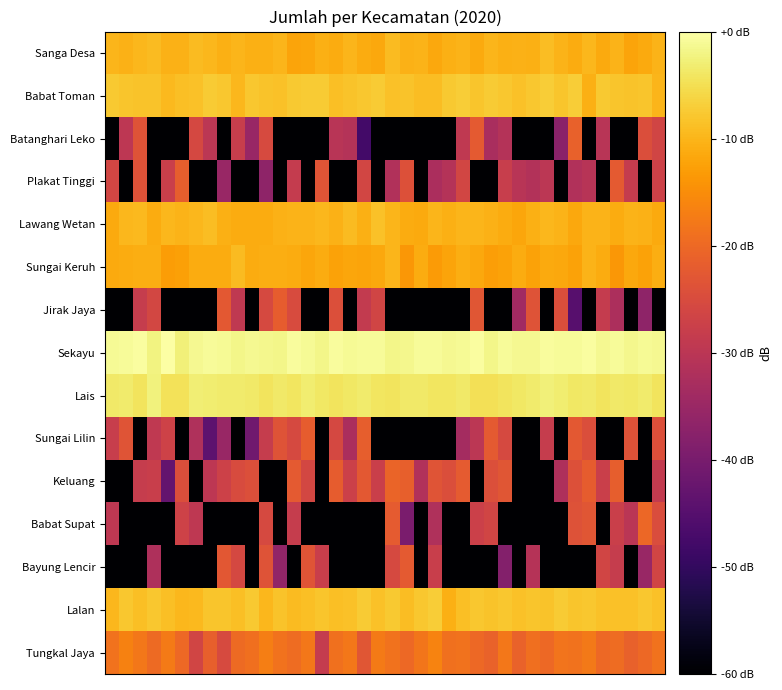

Reading left to right, list all the values displayed in this chart.

Sanga Desa: -9.9	-10.4	-9.8	-9.2	-10.4	-10.4	-9.2	-9.7	-10.6	-9.8	-10.6	-10.6	-10.1	-12.1	-11.9	-10.7	-11.1	-10.0	-11.0	-11.5	-9.2	-10.4	-10.2	-11.6	-10.7	-10.2	-11.3	-10.0	-10.8	-10.5	-10.8	-9.0	-10.3	-11.2	-9.6	-11.3	-10.1	-12.2	-11.5	-10.1
Babat Toman: -7.6	-8.0	-8.2	-8.4	-9.4	-8.7	-8.5	-7.4	-7.9	-9.7	-7.9	-8.4	-8.7	-7.7	-7.4	-7.5	-8.8	-8.4	-7.9	-7.5	-8.5	-8.3	-9.0	-9.1	-7.6	-7.2	-8.2	-7.5	-7.9	-8.6	-7.9	-7.1	-8.2	-7.1	-10.7	-7.6	-8.1	-8.4	-8.1	-9.9
Batanghari Leko: -60.0	-29.6	-23.5	-60.0	-60.0	-60.0	-25.6	-30.0	-60.0	-28.1	-35.3	-25.3	-60.0	-60.0	-60.0	-60.0	-30.5	-31.0	-47.8	-60.0	-60.0	-60.0	-60.0	-60.0	-60.0	-29.1	-22.4	-32.7	-31.1	-60.0	-60.0	-60.0	-37.3	-21.3	-60.0	-30.4	-60.0	-60.0	-24.6	-26.4
Plakat Tinggi: -26.2	-60.0	-23.7	-60.0	-27.5	-21.8	-60.0	-60.0	-35.2	-60.0	-60.0	-36.8	-60.0	-28.4	-60.0	-23.3	-60.0	-60.0	-26.1	-60.0	-31.6	-24.0	-60.0	-32.5	-31.0	-26.2	-60.0	-60.0	-28.0	-30.4	-31.2	-29.8	-60.0	-31.5	-30.5	-60.0	-22.5	-28.4	-60.0	-27.0
Lawang Wetan: -11.3	-9.8	-9.6	-11.1	-9.7	-10.1	-9.8	-9.1	-10.6	-11.0	-11.2	-11.1	-10.5	-10.1	-10.2	-9.8	-10.4	-9.4	-10.6	-8.6	-9.9	-11.1	-11.3	-10.0	-10.6	-9.9	-10.0	-10.5	-11.1	-11.8	-10.8	-9.8	-10.2	-11.5	-10.3	-10.1	-11.2	-10.3	-10.4	-11.4
Sungai Keruh: -11.4	-11.2	-10.8	-10.8	-13.0	-12.5	-11.2	-11.2	-11.2	-9.2	-11.2	-10.8	-10.9	-11.1	-11.9	-11.0	-12.4	-11.9	-12.1	-11.6	-10.0	-13.6	-11.1	-13.3	-12.1	-10.8	-11.6	-12.7	-12.3	-11.1	-12.3	-11.5	-11.6	-12.2	-10.1	-11.1	-13.8	-11.5	-12.2	-11.0
Jirak Jaya: -60.0	-60.0	-28.1	-25.8	-60.0	-60.0	-60.0	-60.0	-22.7	-29.1	-60.0	-25.5	-21.9	-25.0	-60.0	-60.0	-24.1	-60.0	-28.7	-26.3	-60.0	-60.0	-60.0	-60.0	-60.0	-60.0	-23.0	-60.0	-60.0	-34.0	-23.6	-60.0	-24.5	-44.9	-60.0	-28.5	-32.2	-60.0	-36.7	-60.0
Sekayu: -1.2	-0.8	-0.3	-2.2	0.0	-2.8	-1.3	-0.9	-1.0	-1.7	-1.4	-1.6	-1.6	-0.7	-1.0	-1.7	-0.7	-1.0	-0.7	-0.8	-1.8	-1.6	-0.8	-0.8	-1.2	-1.2	-0.5	-1.6	-0.9	-1.4	-1.4	-0.6	-0.7	-0.7	-0.4	-1.2	-0.8	-1.4	-1.0	-1.3
Lais: -3.6	-3.3	-4.3	-2.5	-4.5	-4.6	-3.0	-3.2	-3.3	-3.3	-3.7	-4.4	-3.7	-4.2	-3.1	-3.8	-4.3	-3.9	-3.4	-4.1	-4.3	-3.5	-3.5	-4.1	-4.0	-3.6	-4.8	-4.8	-4.2	-3.9	-3.5	-2.8	-3.2	-3.8	-3.7	-4.5	-3.7	-3.9	-3.5	-4.3
Sungai Lilin: -28.0	-23.3	-60.0	-29.1	-26.8	-60.0	-31.7	-44.1	-35.3	-60.0	-41.2	-28.2	-23.6	-25.3	-21.8	-60.0	-25.8	-32.5	-21.8	-60.0	-60.0	-60.0	-60.0	-60.0	-60.0	-33.4	-29.8	-22.4	-25.4	-60.0	-60.0	-28.2	-60.0	-22.5	-24.5	-60.0	-60.0	-23.9	-60.0	-24.2
Keluang: -60.0	-60.0	-28.1	-27.8	-43.0	-24.5	-60.0	-29.8	-27.2	-24.9	-24.1	-60.0	-60.0	-22.4	-25.8	-60.0	-21.8	-27.2	-22.7	-27.6	-20.8	-21.4	-31.5	-23.3	-24.4	-22.2	-60.0	-24.2	-23.0	-60.0	-60.0	-60.0	-31.9	-24.1	-21.9	-27.5	-21.6	-60.0	-60.0	-28.7
Babat Supat: -29.3	-60.0	-60.0	-60.0	-60.0	-26.9	-29.5	-60.0	-60.0	-60.0	-60.0	-25.4	-60.0	-28.1	-60.0	-60.0	-60.0	-60.0	-60.0	-60.0	-22.2	-39.7	-60.0	-31.9	-60.0	-60.0	-27.3	-26.4	-60.0	-60.0	-60.0	-60.0	-60.0	-23.8	-23.0	-60.0	-27.6	-30.2	-20.3	-24.7
Bayung Lencir: -60.0	-60.0	-60.0	-32.1	-60.0	-60.0	-60.0	-60.0	-22.9	-25.7	-60.0	-23.5	-36.3	-60.0	-23.3	-27.9	-60.0	-60.0	-60.0	-60.0	-25.5	-22.4	-60.0	-27.7	-60.0	-60.0	-60.0	-60.0	-38.3	-60.0	-30.8	-60.0	-60.0	-60.0	-60.0	-26.4	-28.2	-60.0	-35.2	-26.4
Lalan: -9.6	-7.8	-8.7	-7.8	-8.8	-9.8	-9.6	-8.1	-8.0	-8.9	-7.7	-9.6	-8.2	-9.2	-8.7	-8.1	-8.9	-8.5	-7.5	-8.6	-7.6	-9.1	-7.8	-7.2	-10.5	-8.8	-7.8	-8.3	-7.9	-8.7	-8.1	-8.3	-7.4	-8.0	-7.9	-8.5	-8.6	-8.5	-7.9	-8.5
Tungkal Jaya: -18.7	-16.5	-17.9	-19.8	-17.4	-19.9	-26.5	-21.4	-25.1	-19.8	-19.1	-16.9	-18.6	-19.5	-17.9	-28.5	-18.8	-18.0	-23.0	-17.5	-18.6	-19.9	-18.2	-16.3	-18.8	-18.7	-20.0	-21.0	-17.9	-21.0	-19.0	-20.1	-18.4	-18.6	-17.6	-20.1	-19.6	-21.3	-20.0	-18.5